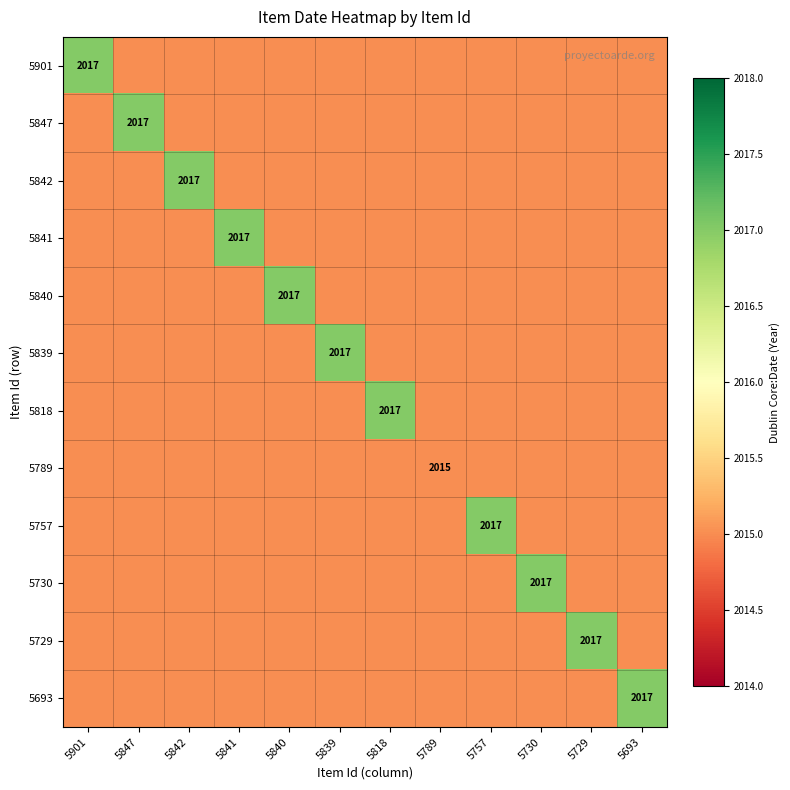

Count the number of categories in the chart.

12